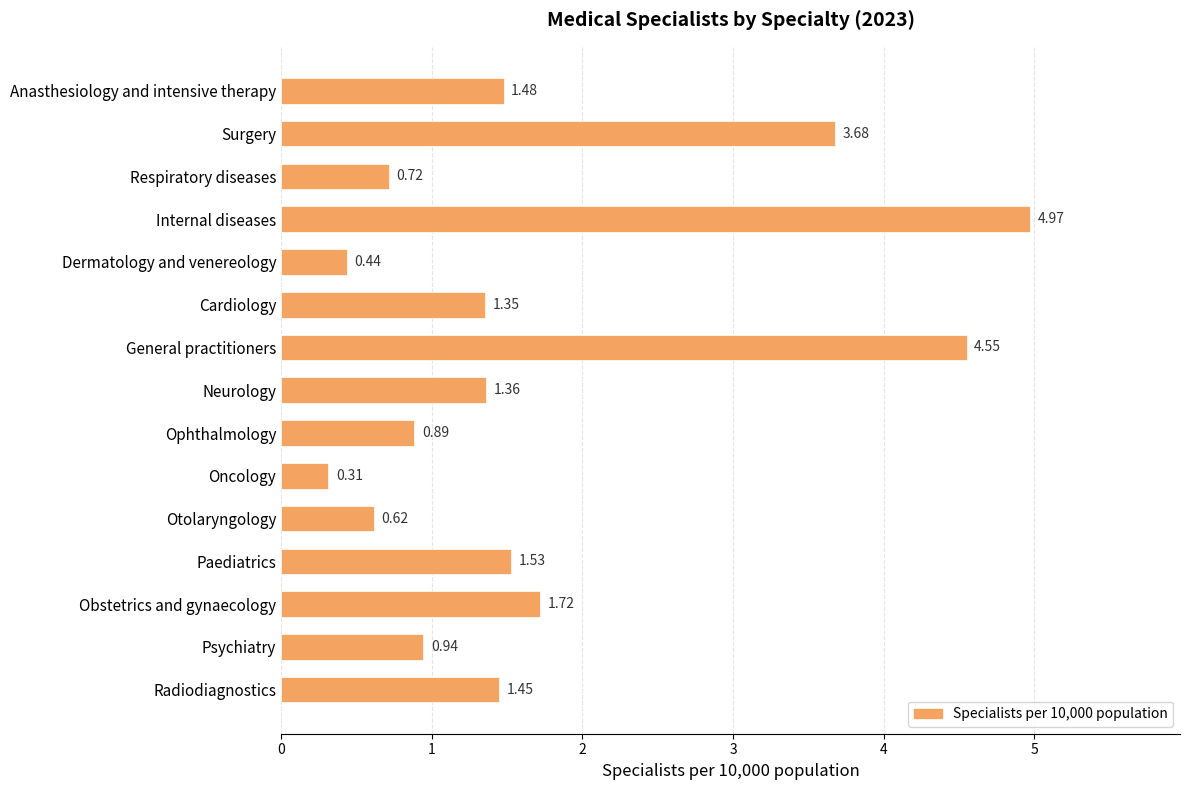

What is the label of the 6th bar from the bottom?

Oncology